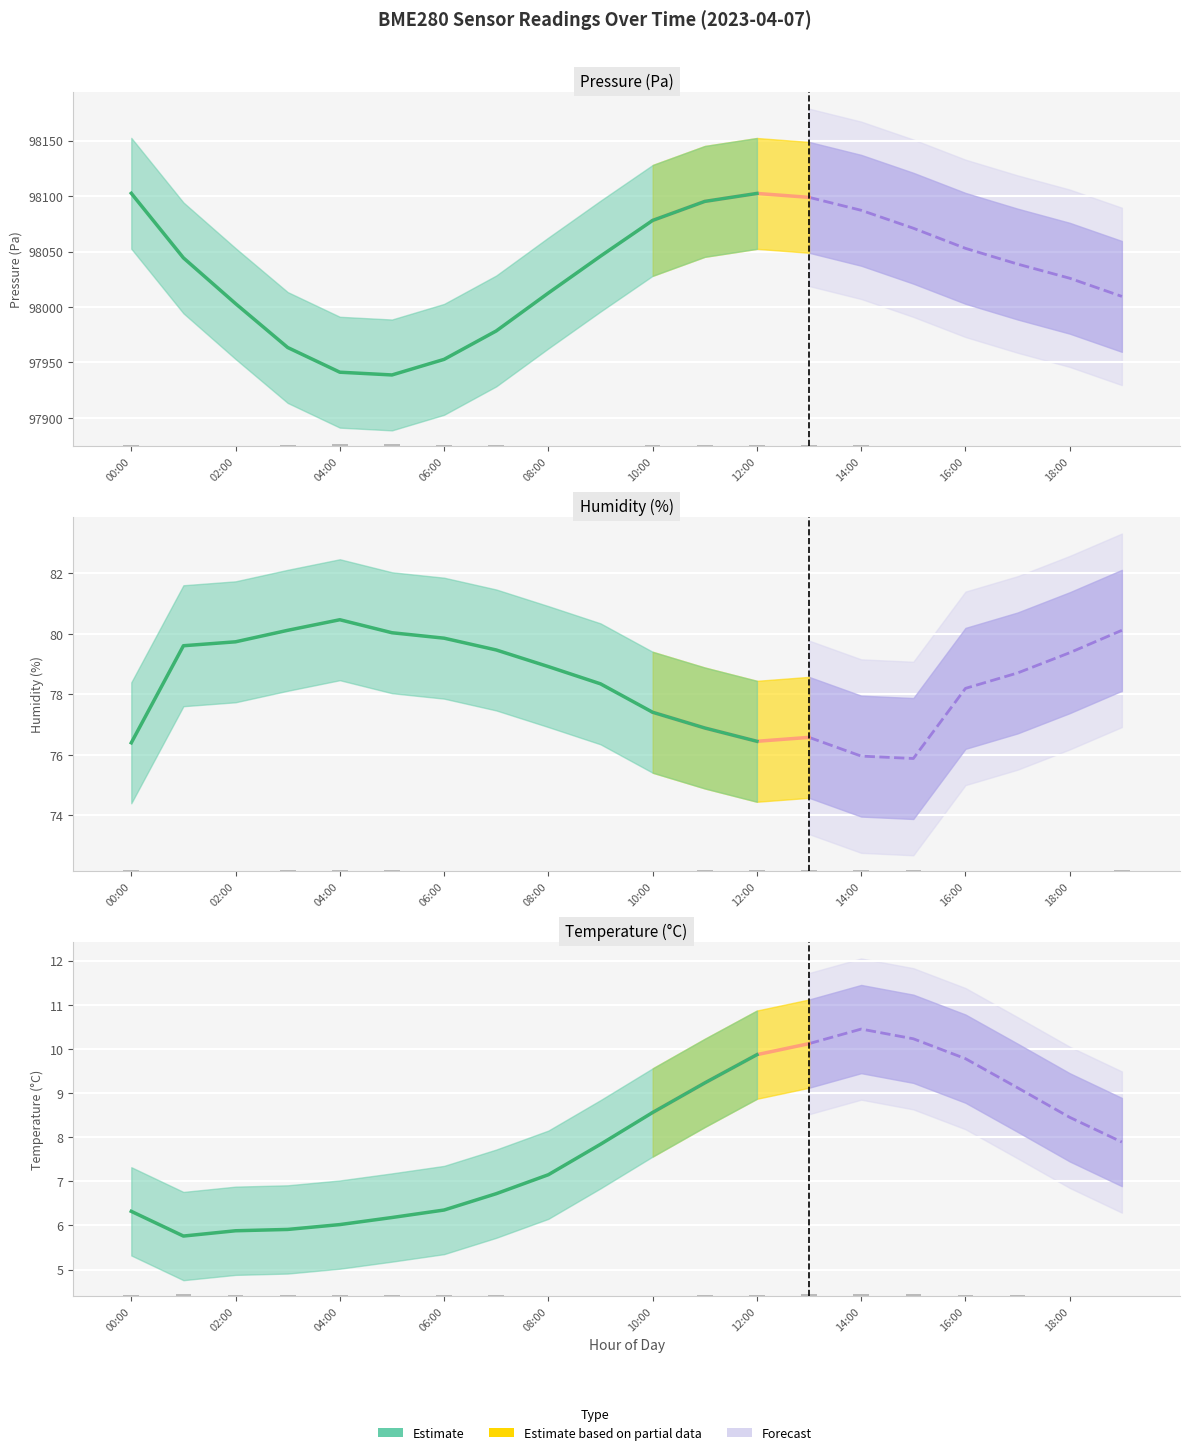

What is the greatest value displayed?

98102.6